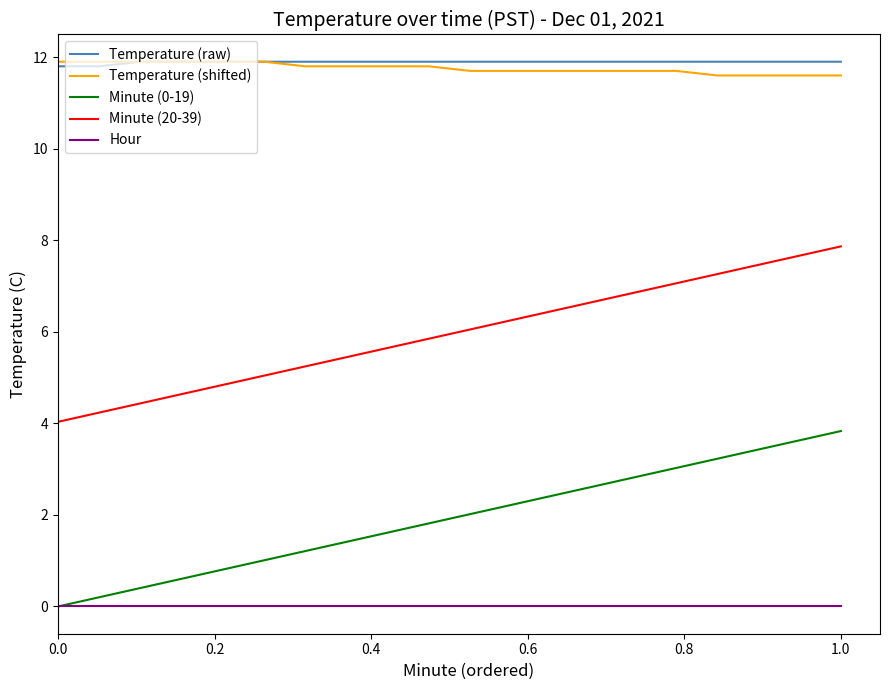

True or false: Minute (0-19) and Temperature (shifted) intersect in this chart.

False